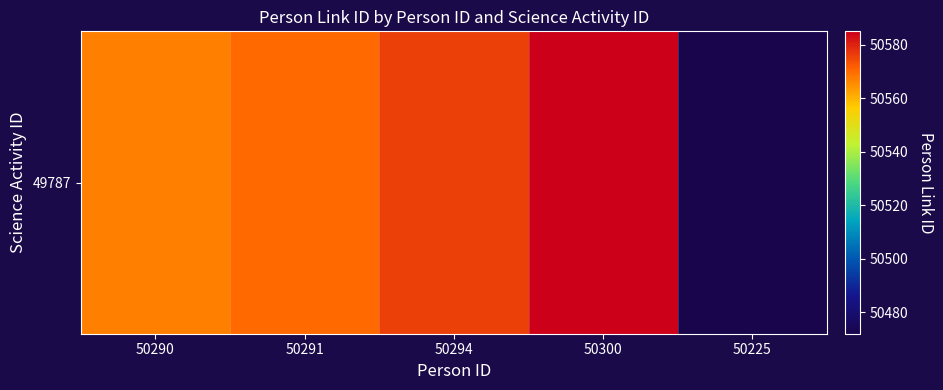

The chart shows a value of 25010 at 50294. True or false?

False